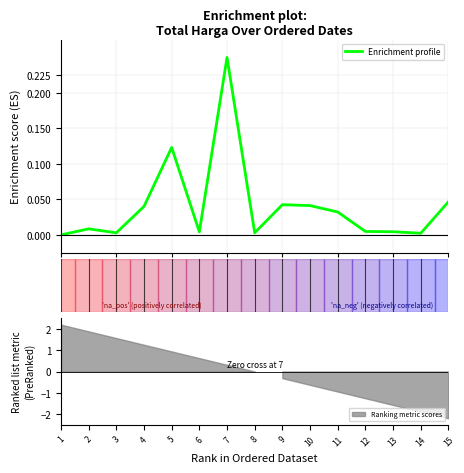

How many interior local peaks (higher than both neighbors) does the data have?

4